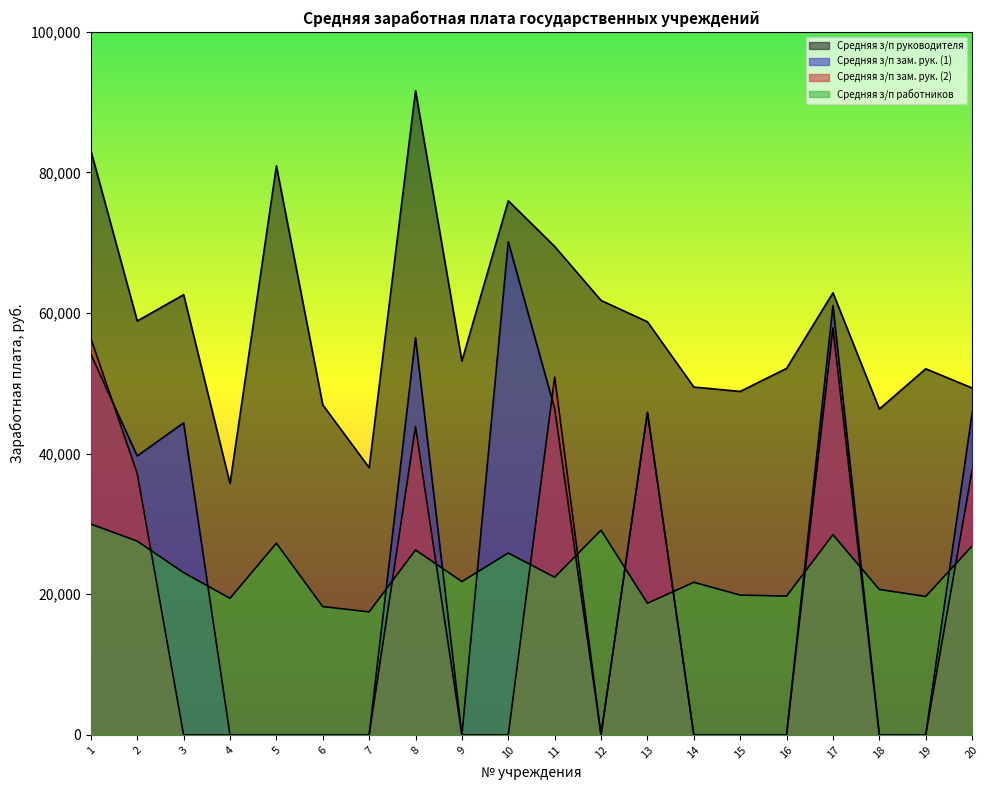

Which series has the largest total across all categories?

Средняя з/п руководителя